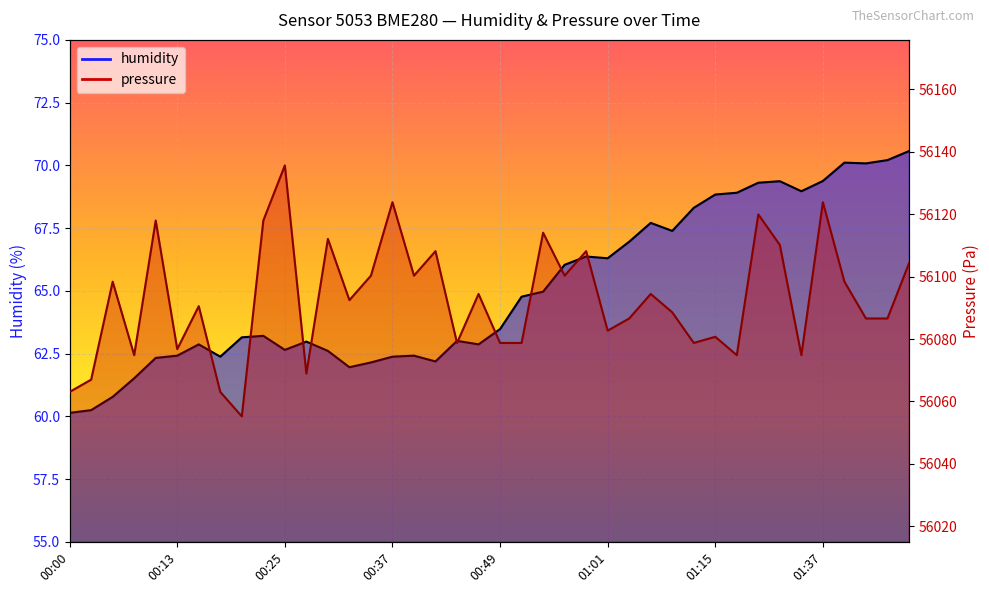

Reading left to right, what are all the values shown in this chart?

humidity: 60.1	60.2	60.8	61.5	62.3	62.4	62.9	62.4	63.1	63.2	62.6	63.0	62.6	62.0	62.1	62.4	62.4	62.2	63.0	62.9	63.5	64.8	65.0	66.0	66.4	66.3	67.0	67.7	67.4	68.3	68.8	68.9	69.3	69.4	69.0	69.4	70.1	70.1	70.2	70.6
pressure: 56063.1	56067.0	56098.4	56074.8	56118.0	56076.8	56090.5	56063.1	56055.2	56118.0	56135.6	56068.9	56112.1	56092.5	56100.3	56123.8	56100.3	56108.2	56078.8	56094.4	56078.8	56078.8	56114.1	56100.3	56108.2	56082.7	56086.6	56094.4	56088.6	56078.8	56080.7	56074.8	56119.9	56110.1	56074.8	56123.8	56098.4	56086.6	56086.6	56104.2